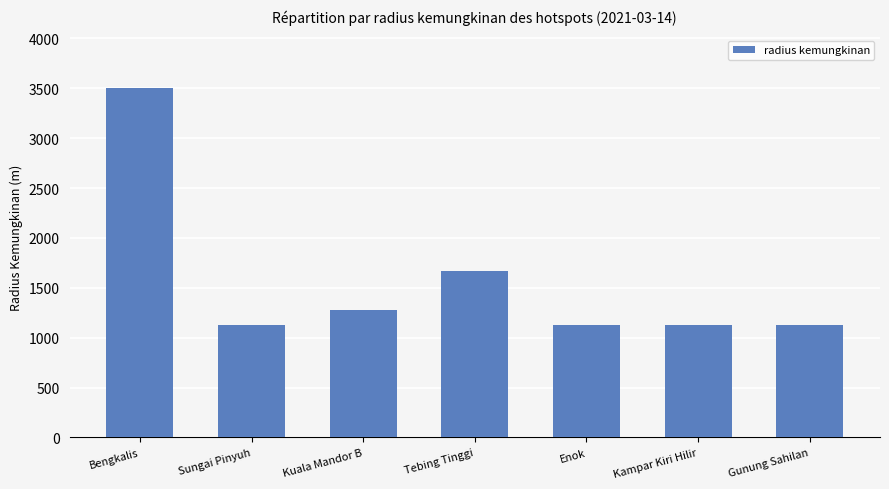

At which category does the chart reach its peak across all series?

Bengkalis